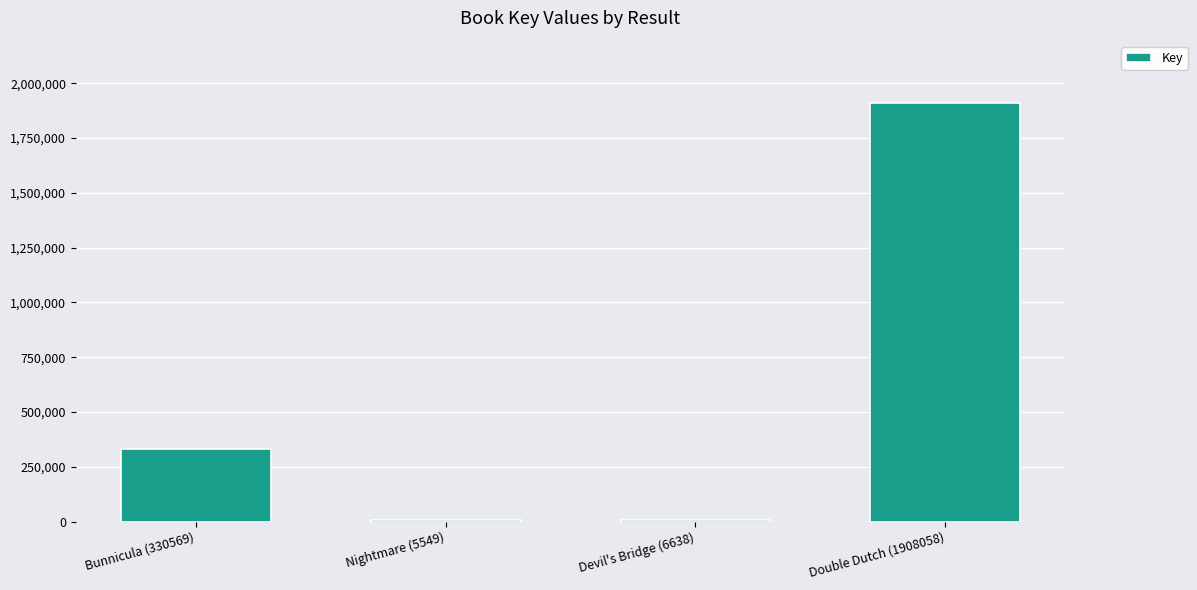

Is it true that the value at Bunnicula (330569) is 130236?

False